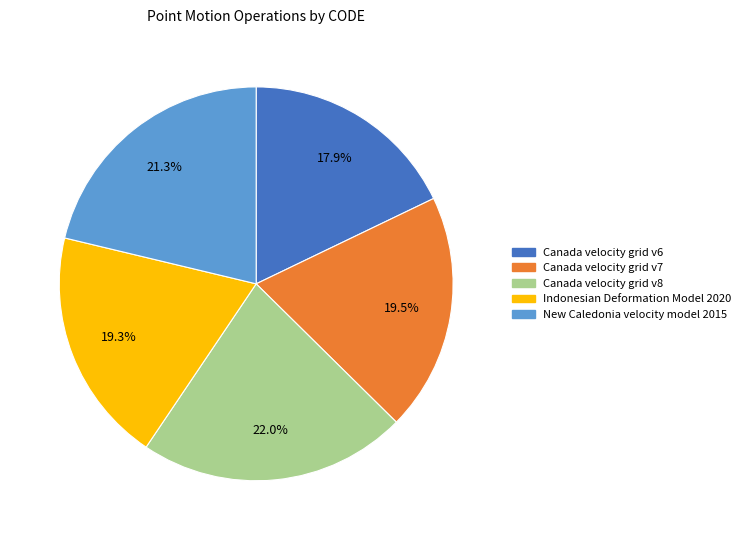

How many slices are in this pie chart?

5